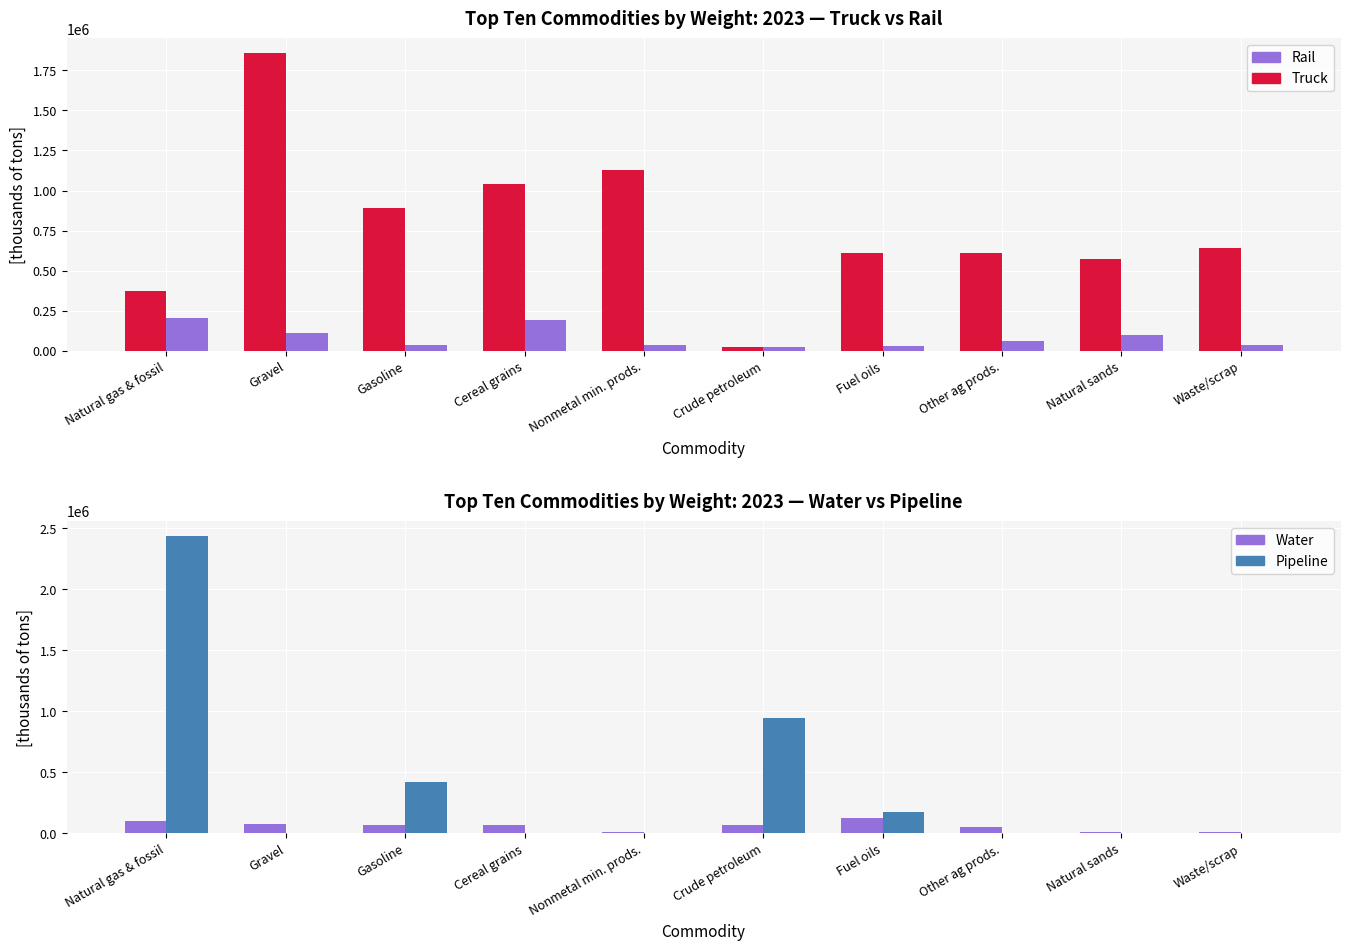

Which series has the largest range (max minus min)?

Pipeline